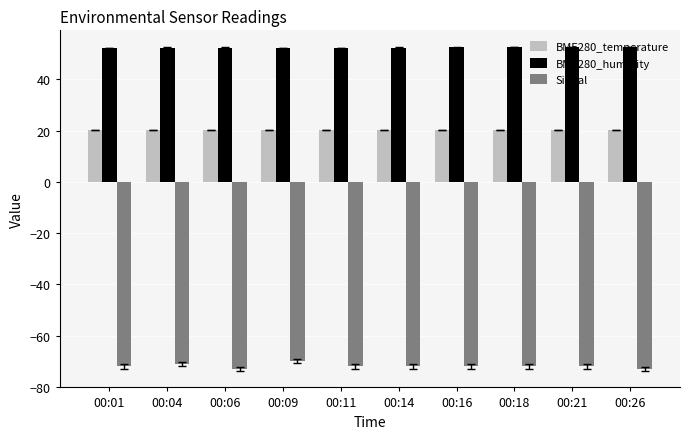

What is the sum of all Signal values?

-719.0